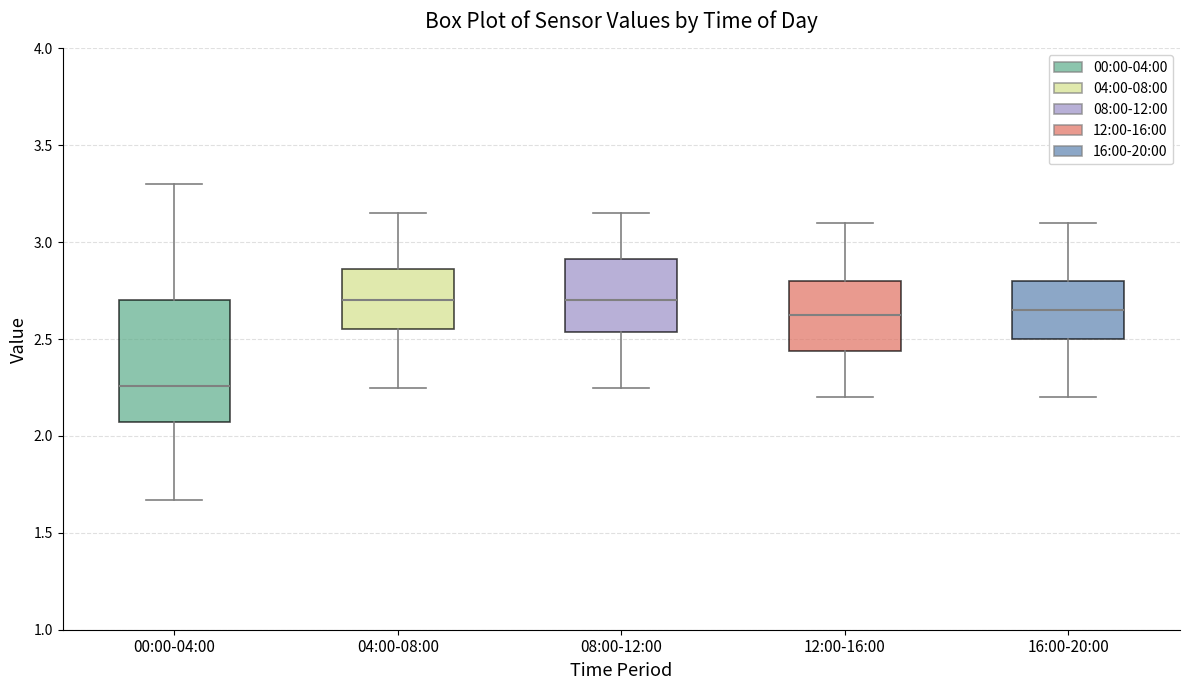

Reading left to right, transcribe this box plot: for each box, give where its median line is, the range the box spans, and where its two whiskers end, as read against the y-axis. The values are not printed on the chart, so give them approximately, as read against the axis.

00:00-04:00: median 2.25, box 2.05 to 2.70, whiskers 1.65 to 3.30
04:00-08:00: median 2.70, box 2.55 to 2.85, whiskers 2.25 to 3.15
08:00-12:00: median 2.70, box 2.55 to 2.90, whiskers 2.25 to 3.15
12:00-16:00: median 2.65, box 2.45 to 2.80, whiskers 2.20 to 3.10
16:00-20:00: median 2.65, box 2.50 to 2.80, whiskers 2.20 to 3.10